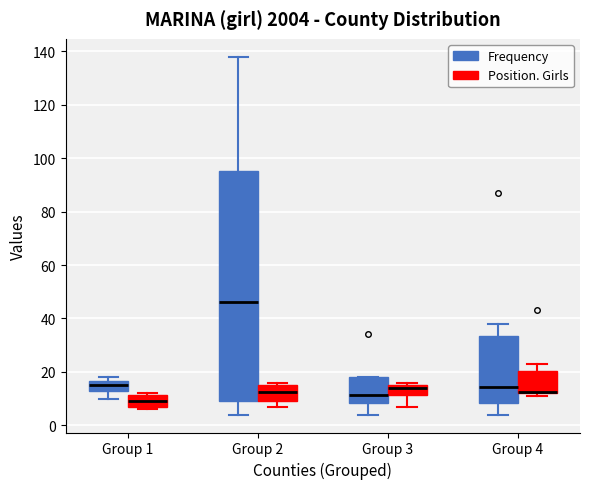

Reading left to right, read every box against the y-axis: the position of its median line, the range the box covers, and the ends of its whiskers. The values are not printed on the chart, so give them approximately, as read against the axis.

Group 1 (Frequency): median 16 (inside the box), box 14 to 16, whiskers 10 to 18
Group 1 (Position. Girls): median 10, box 6 to 12, whiskers 6 (just below the box's lower edge) to 12 (just above the box's upper edge)
Group 2 (Frequency): median 46, box 10 to 96, whiskers 4 to 138
Group 2 (Position. Girls): median 12, box 10 to 16, whiskers 8 to 16 (just above the box's upper edge)
Group 3 (Frequency): median 12, box 8 to 18, whiskers 4 to 18
Group 3 (Position. Girls): median 14, box 12 to 16, whiskers 8 to 16 (just above the box's upper edge)
Group 4 (Frequency): median 14, box 8 to 34, whiskers 4 to 38
Group 4 (Position. Girls): median 12 (drawn on the box's lower edge), box 12 to 20, whiskers 12 (just below the box's lower edge) to 24